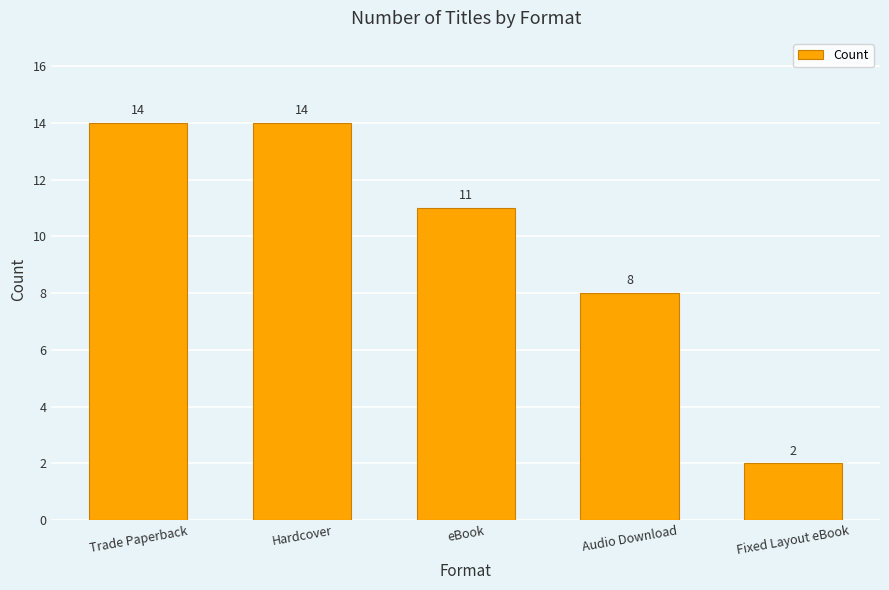

Approximately how many times larger is the value at eBook compared to Trade Paperback?

0.8